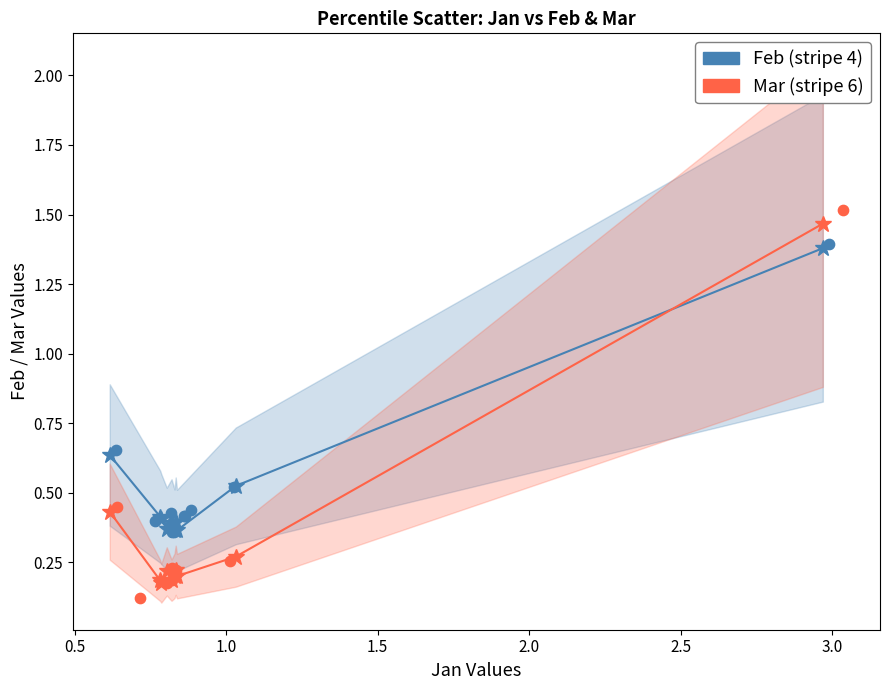

Which series has the largest Y range (max minus min)?

Mar (stripe 6)